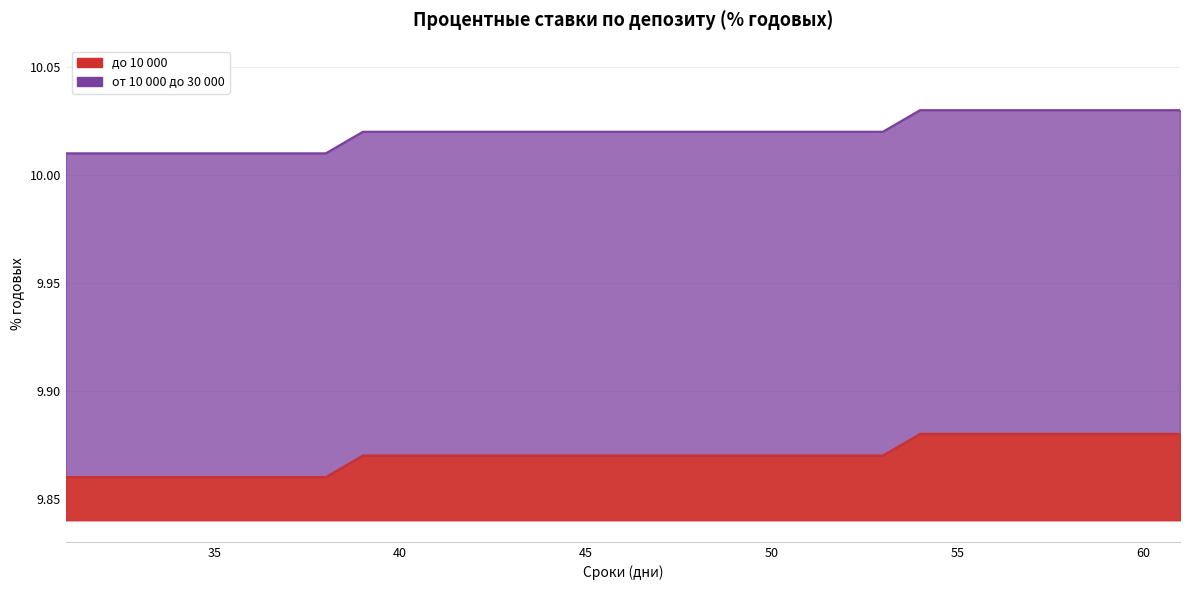

How many distinct data groups are displayed?

2